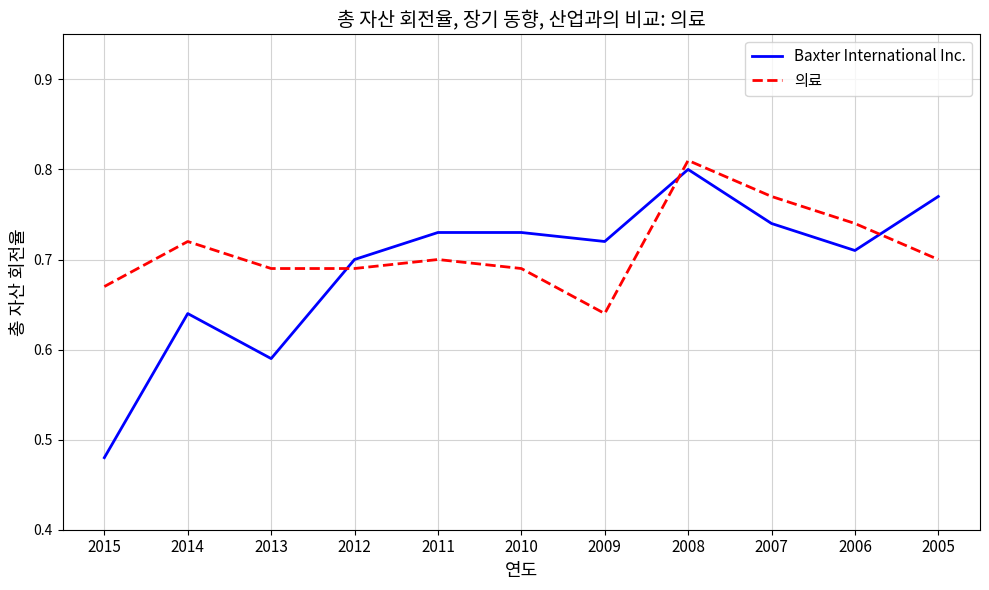

Which category has the lowest value in the Baxter International Inc. series?

2015